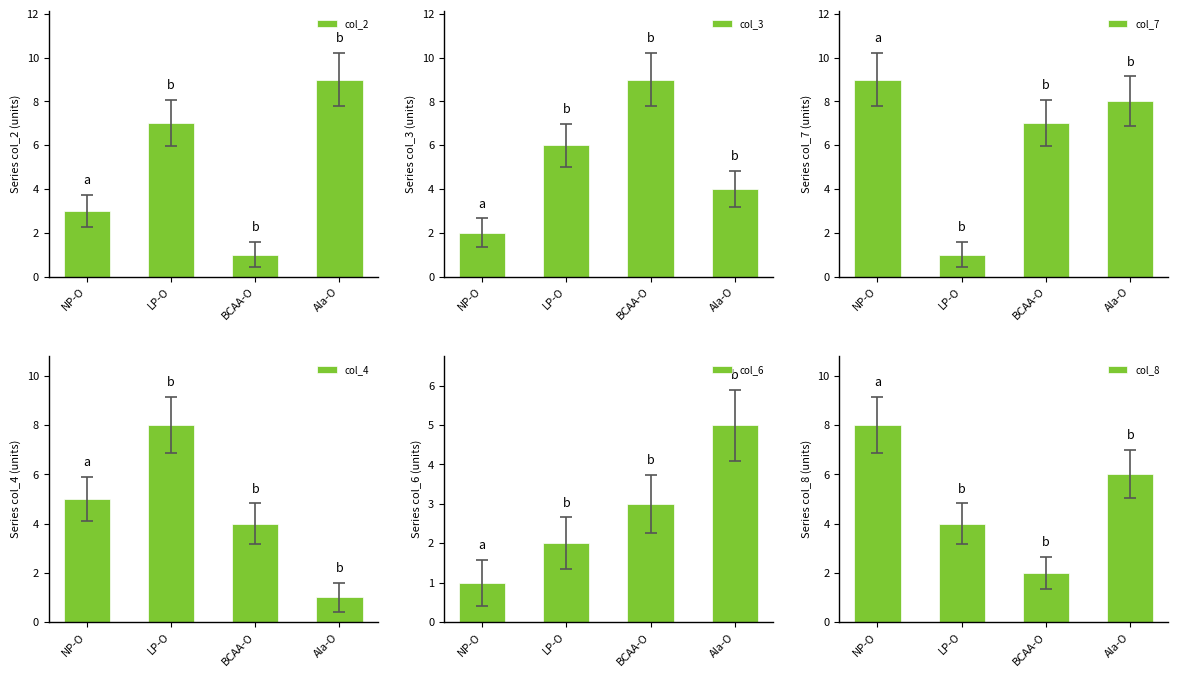

How many data points in col_6 are above 3?

1